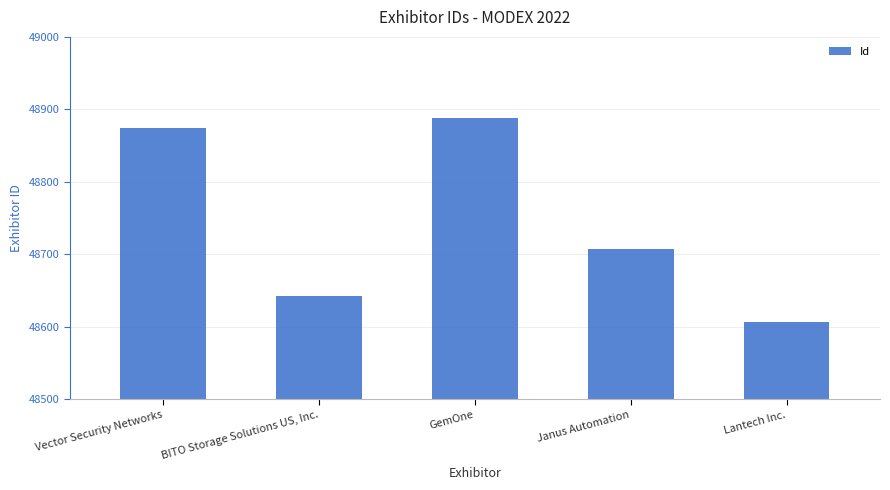

Reading left to right, what are all the values shown in this chart?

48875	48642	48888	48707	48607